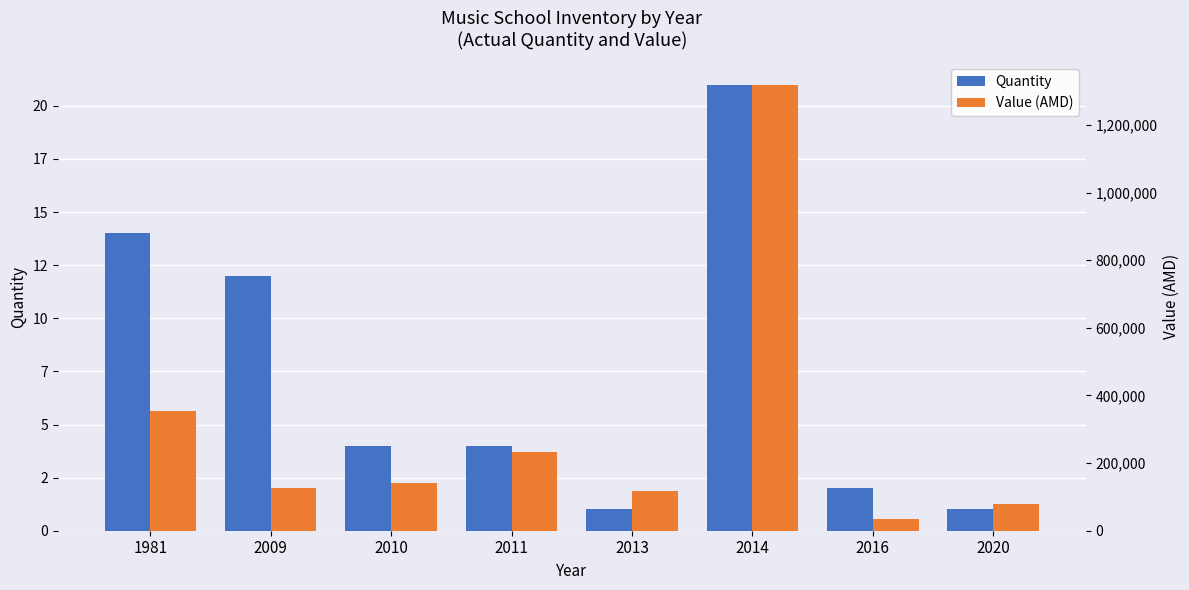

Rank the series at 2011 from lowest to highest value.

Quantity, Value (AMD)